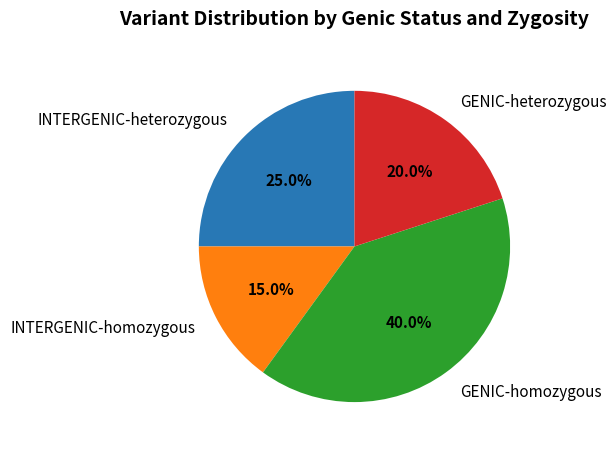

To the nearest percent, what is the difference between the INTERGENIC-homozygous and GENIC-heterozygous slice percentages?

5%